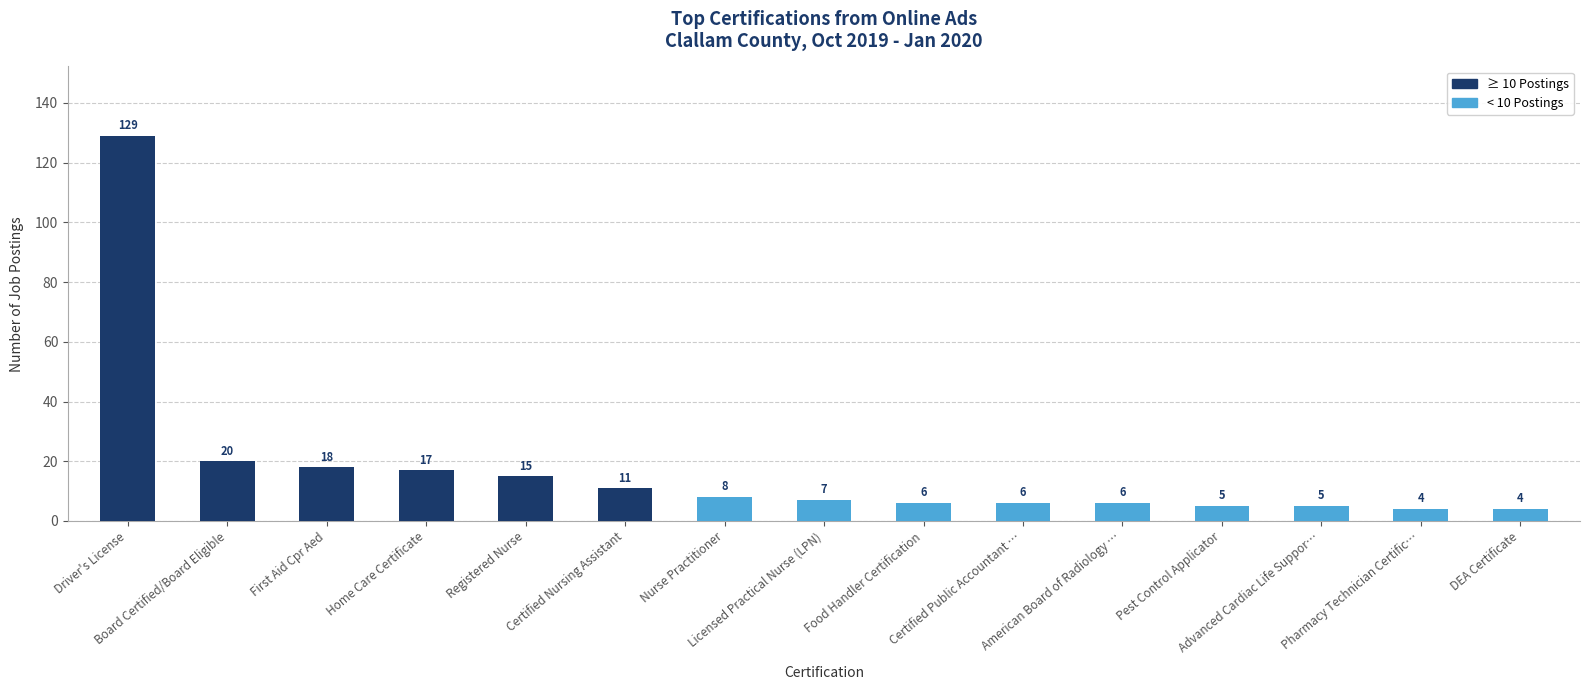

What is the minimum value shown in the chart?

4